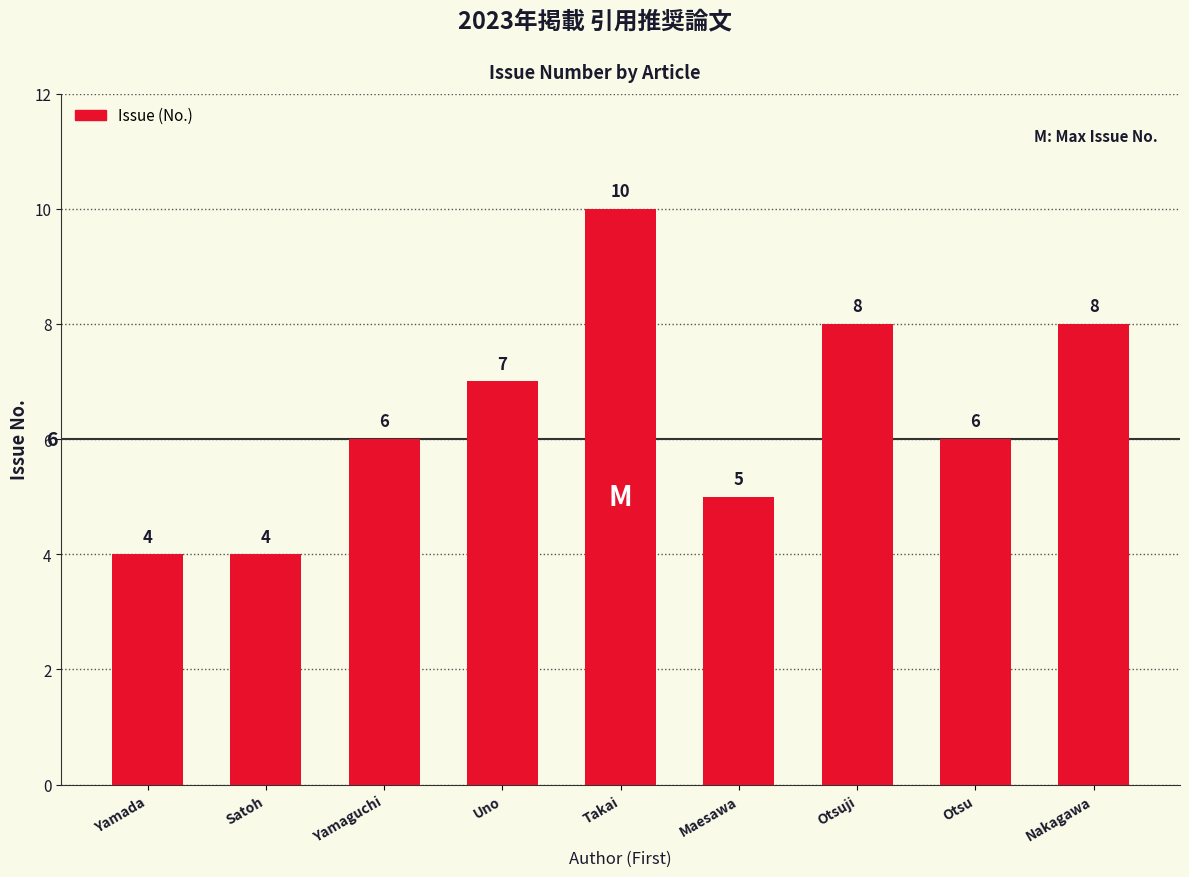

What is the average value?

6